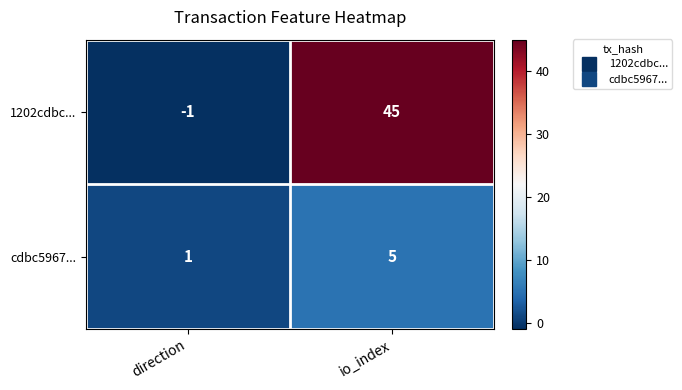

How many data points in 1202cdbc... are less than 45?

1